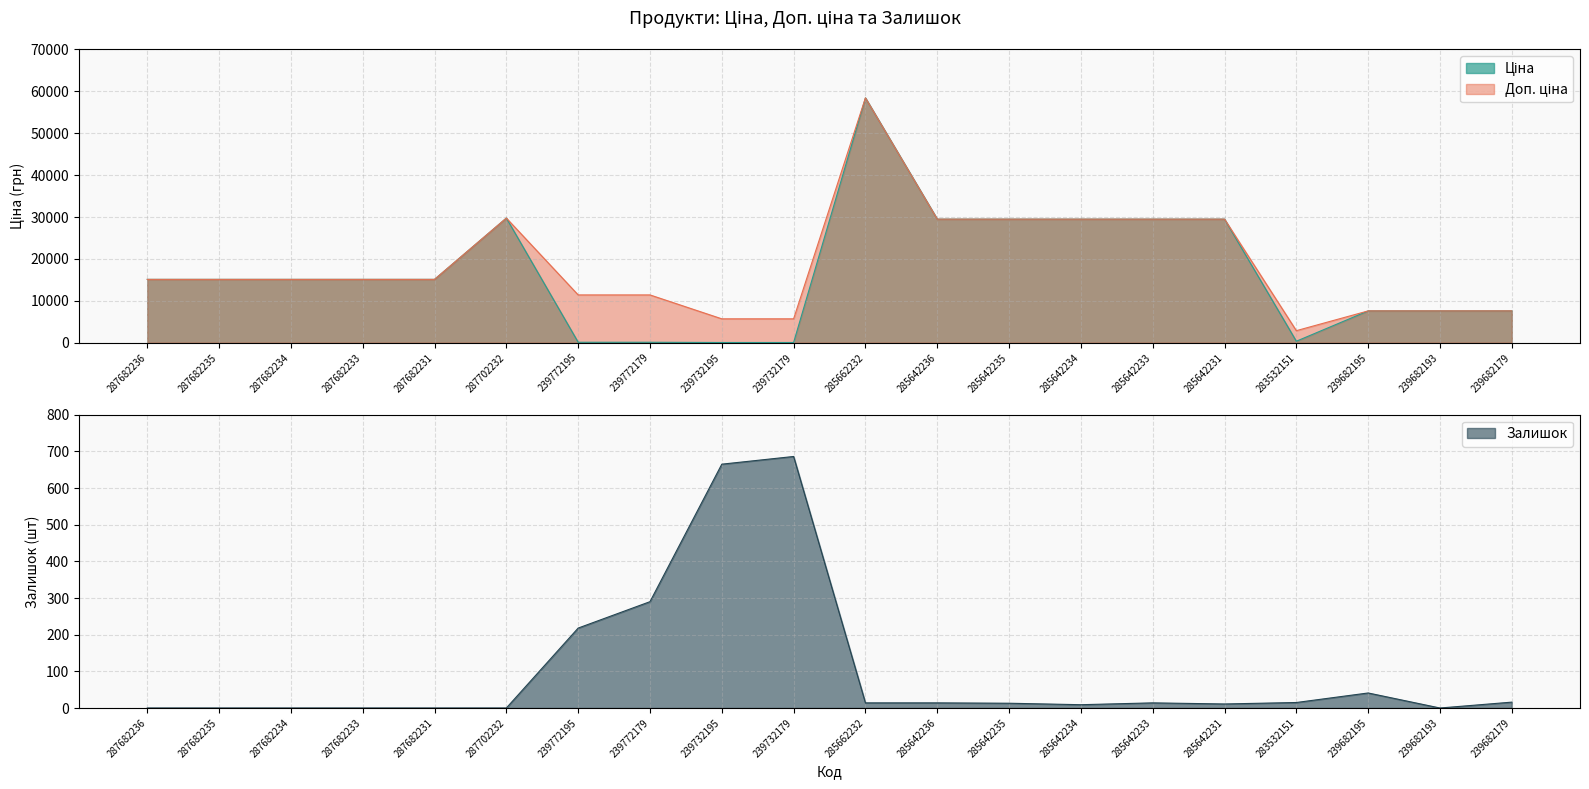

At how many categories does at least one series exceed 31291?

1